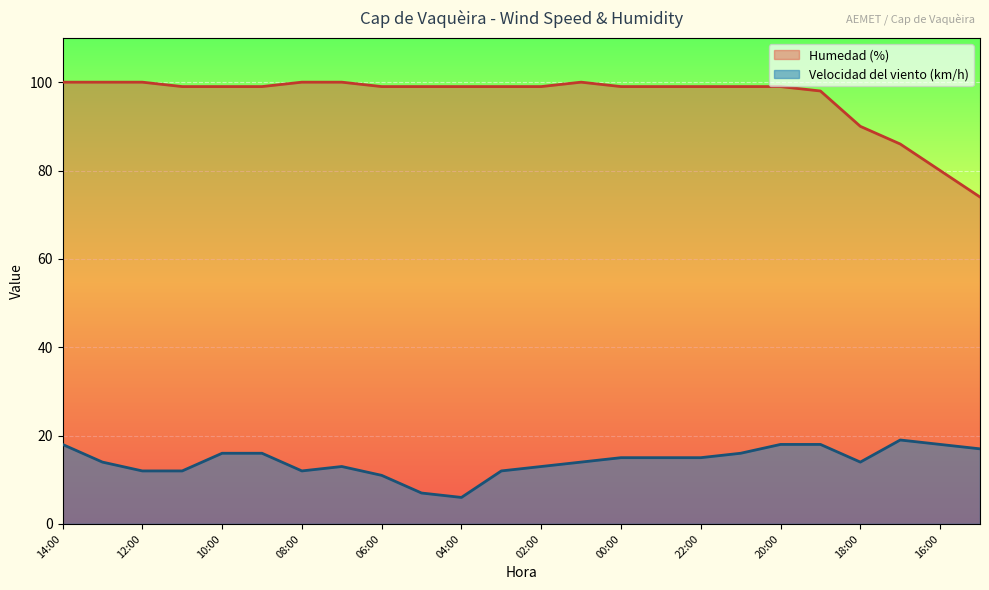

What position from the right is 15:00?

1